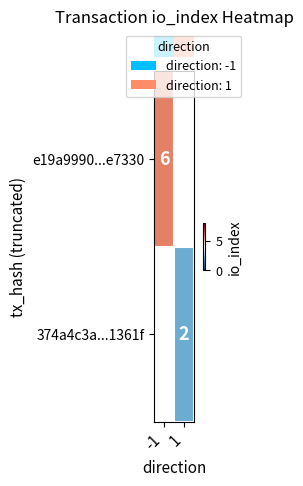

How many positive values does the row_0 series have?

1